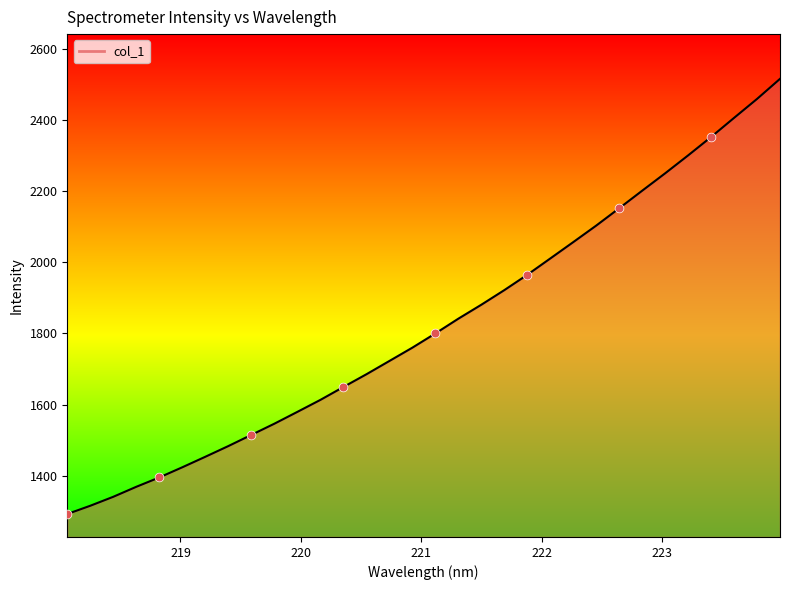

What is the greatest value displayed?

2515.7